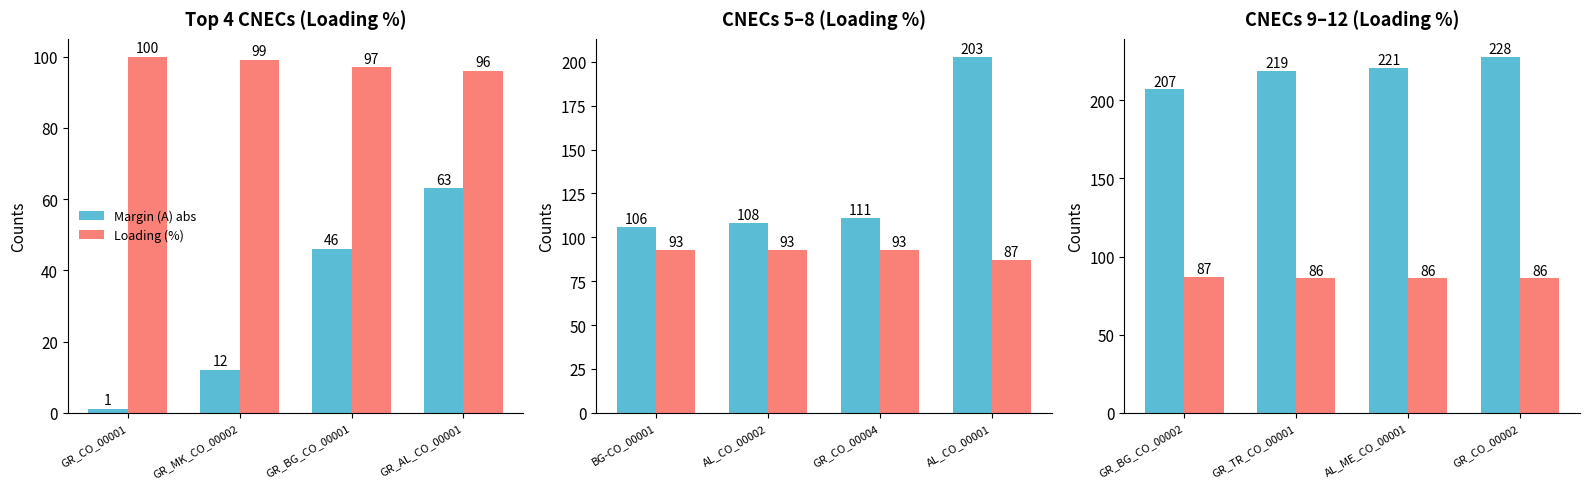

Which series has the largest total across all categories?

Margin (A) abs